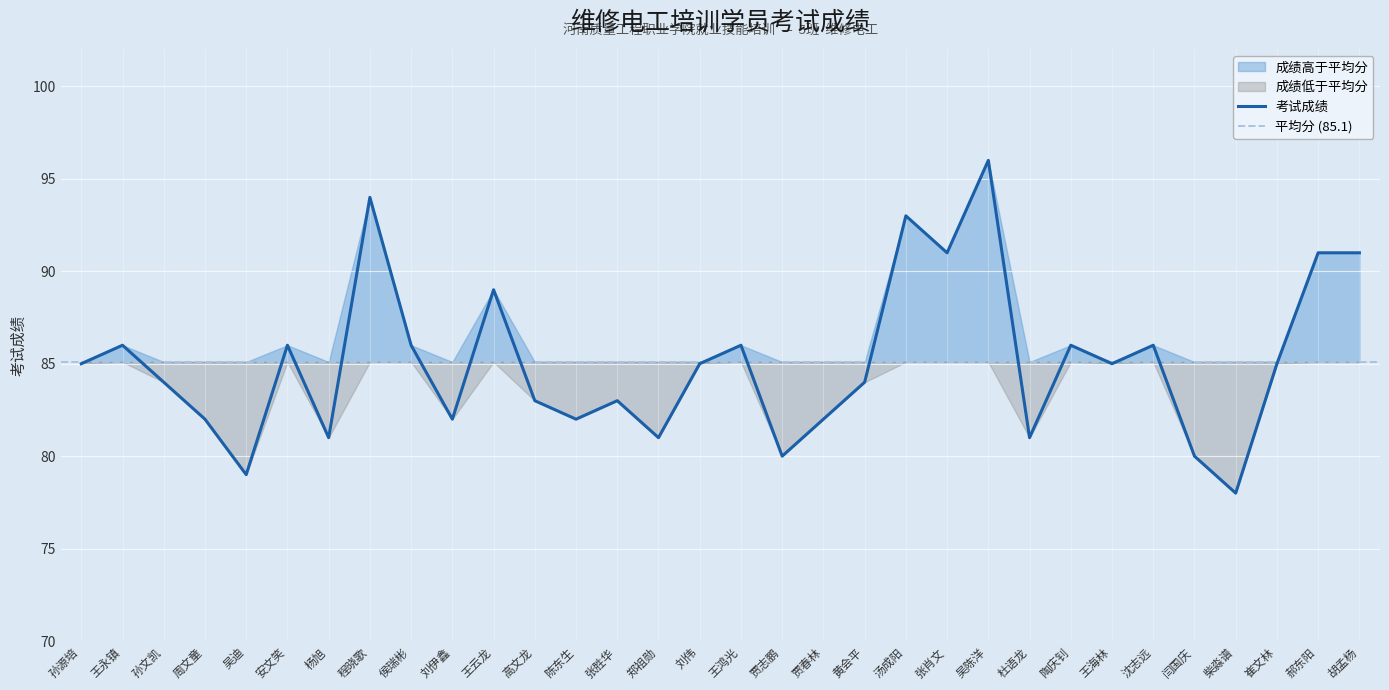

Reading left to right, list all the values displayed in this chart.

85	86	84	82	79	86	81	94	86	82	89	83	82	83	81	85	86	80	82	84	93	91	96	81	86	85	86	80	78	85	91	91